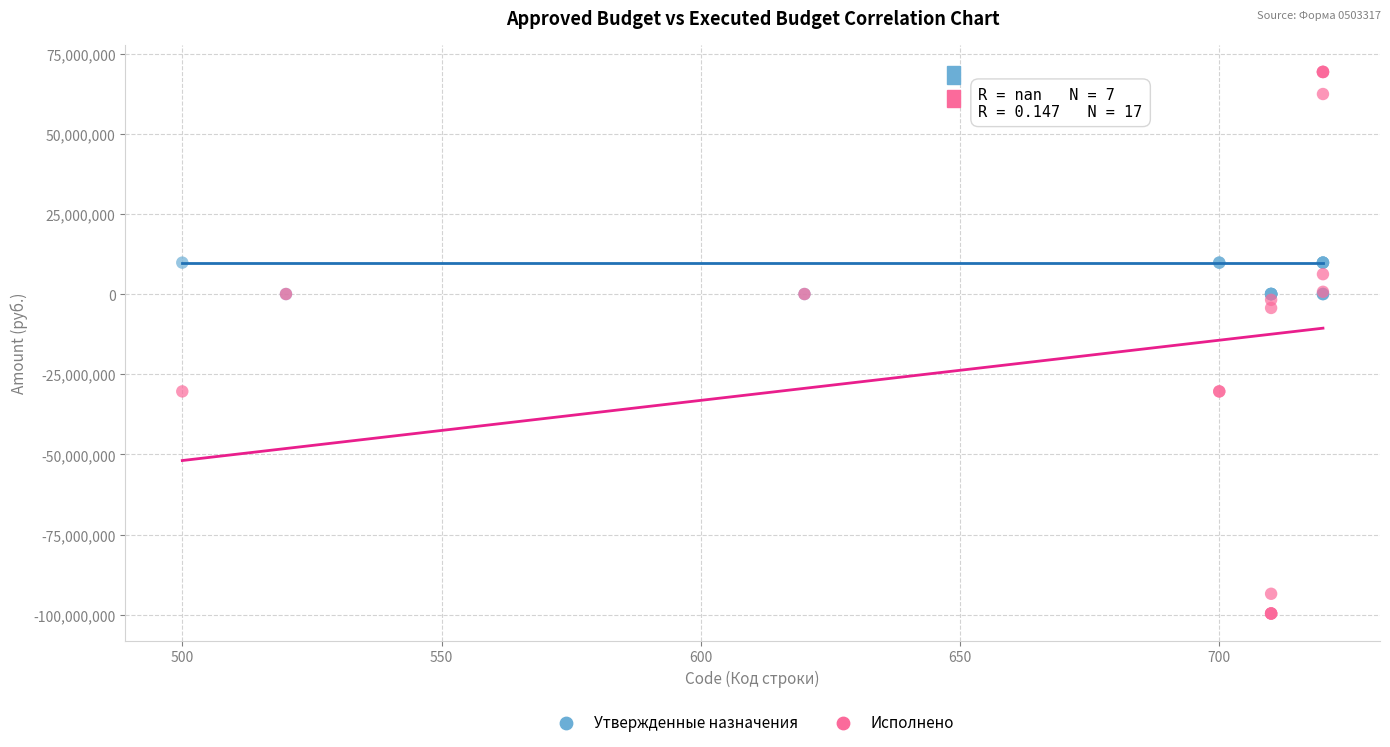

Which series has the widest spread of Y values?

Исполнено